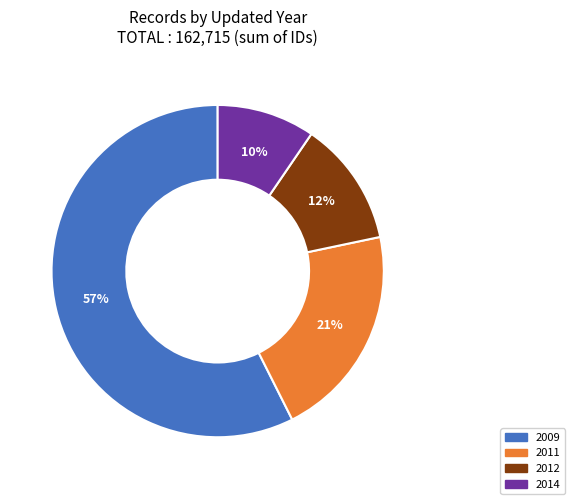

Is there a majority slice in this chart?

Yes